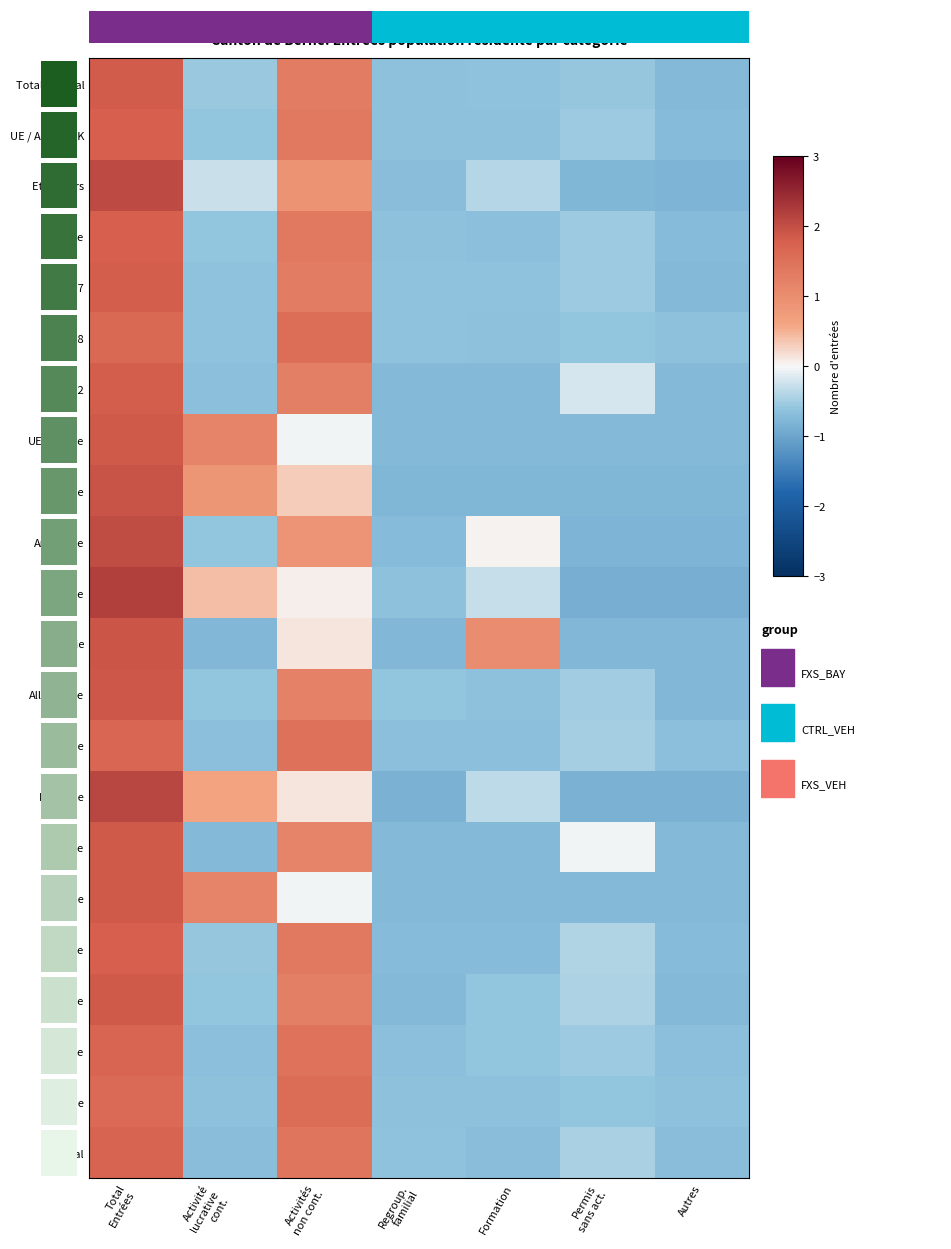

How many data points does each series have?

7